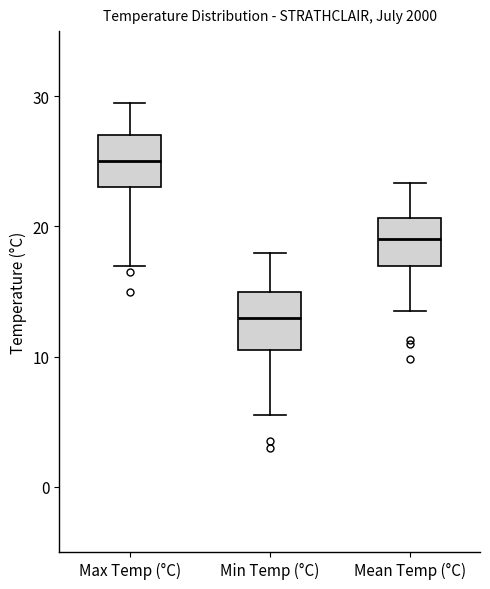

Reading left to right, transcribe this box plot: for each box, give where its median line is, the range the box spans, and where its two whiskers end, as read against the y-axis. The values are not printed on the chart, so give them approximately, as read against the axis.

Max Temp (°C): median 25, box 23 to 27, whiskers 17 to 30
Min Temp (°C): median 13, box 11 to 15, whiskers 6 to 18
Mean Temp (°C): median 19, box 17 to 21, whiskers 14 to 23